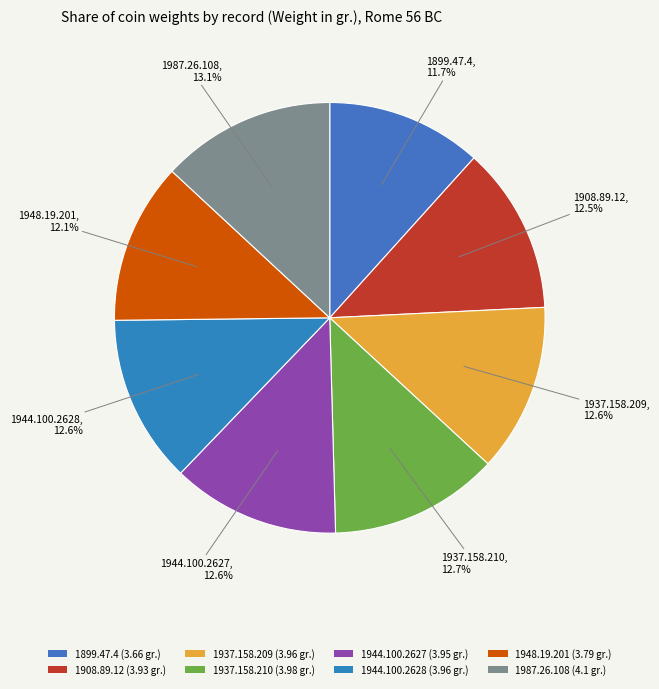

The 1908.89.12 slice represents 25% of the pie. True or false?

False